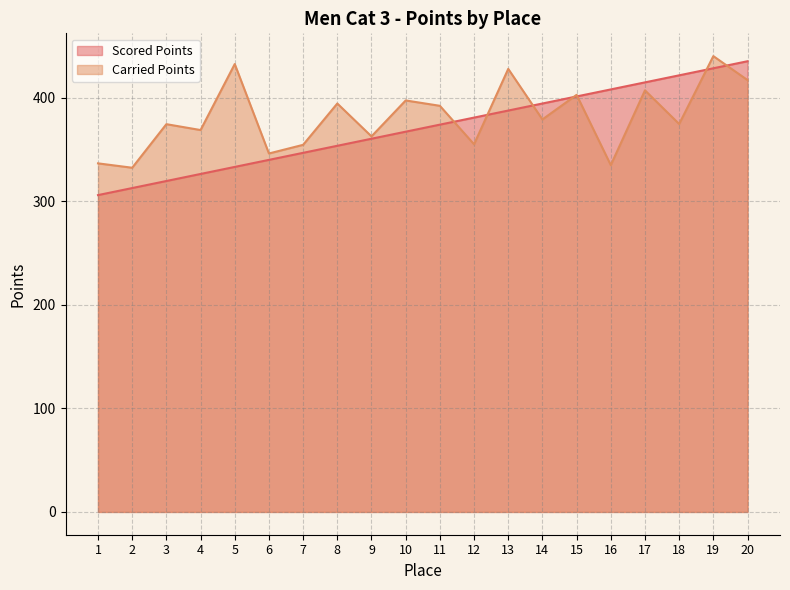

At which label is Carried Points closest to 386?

11